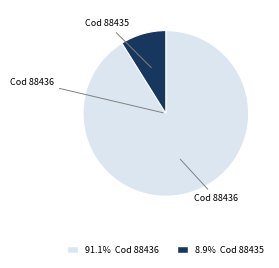

Does any single category account for the majority?

Yes